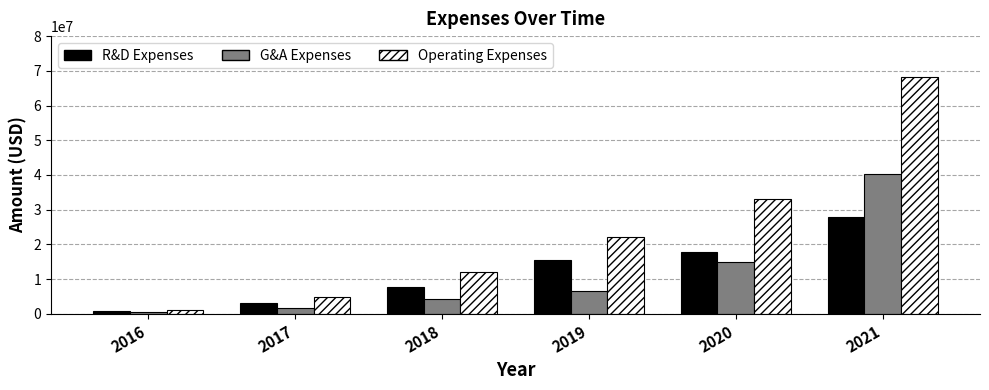

How many bars are there in each group?

3